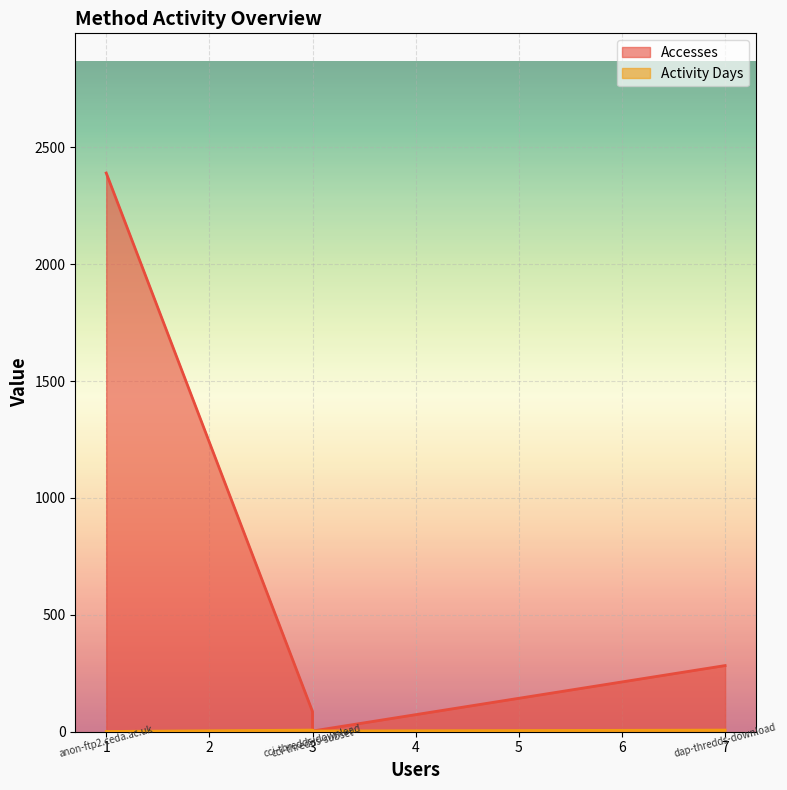

Is the value of Accesses at anon-ftp2.ceda.ac.uk greater than the value of Activity Days at cci-thredds-download?

Yes